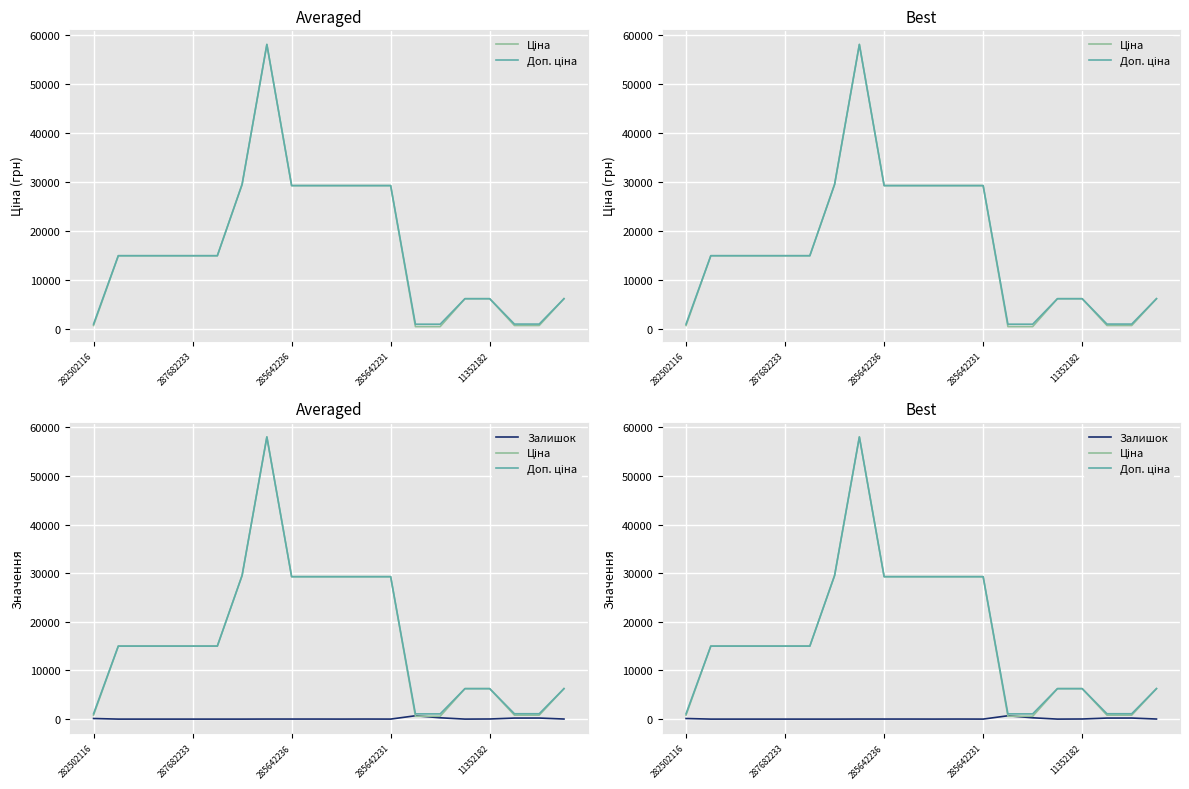

Which category has the lowest value in the Доп. ціна series?

13